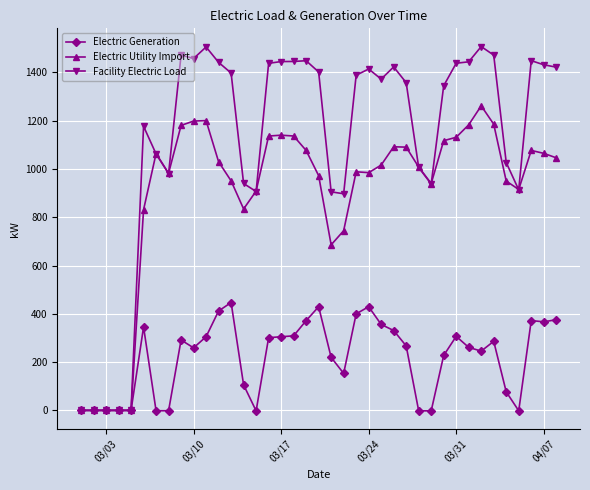

True or false: Electric Generation has more than 2 points higher than both neighbors.

True